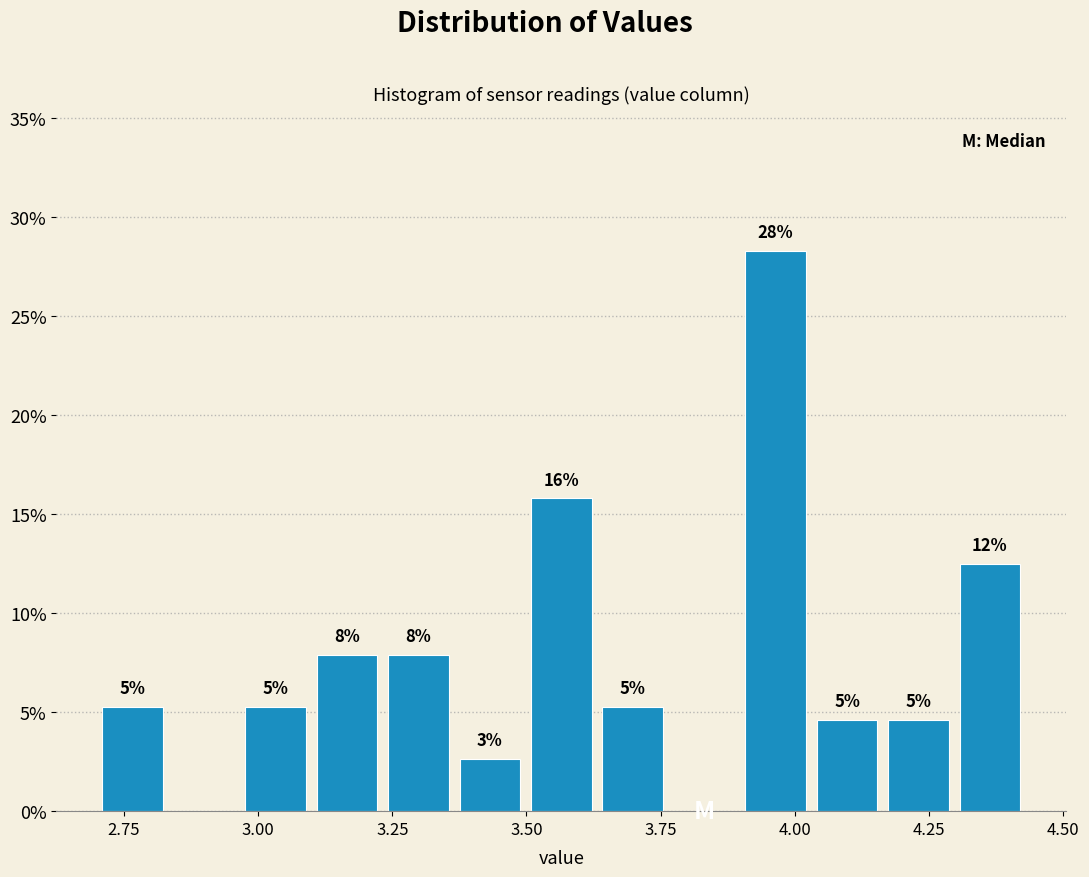

Read against the x-axis, roughly where is the centre of the tallest bar?

3.95